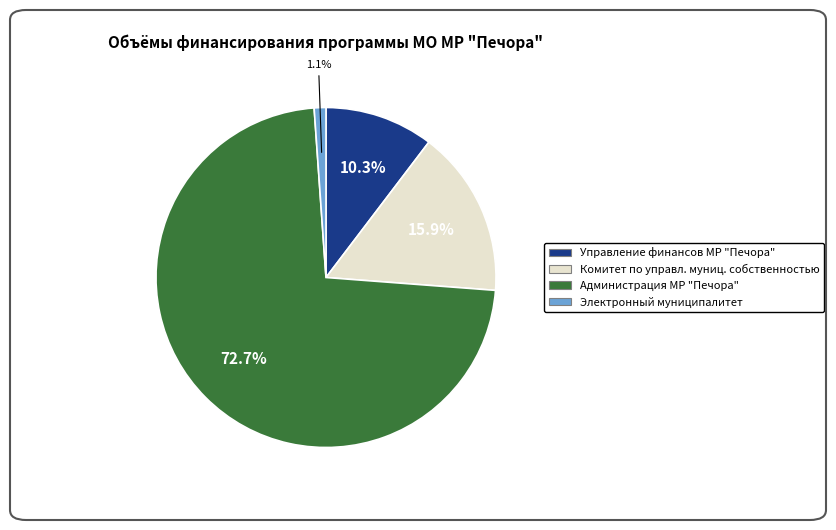

Is there any slice that represents more than half of the pie?

Yes